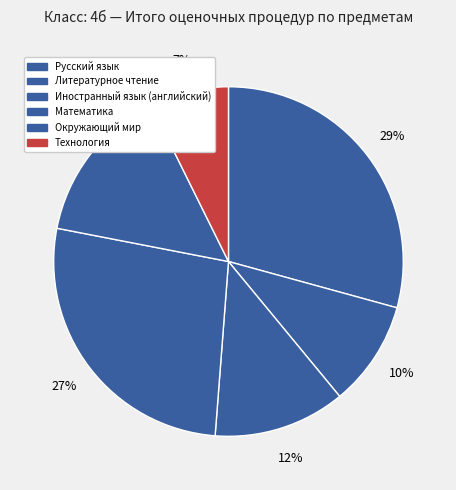

How many slices are in this pie chart?

6